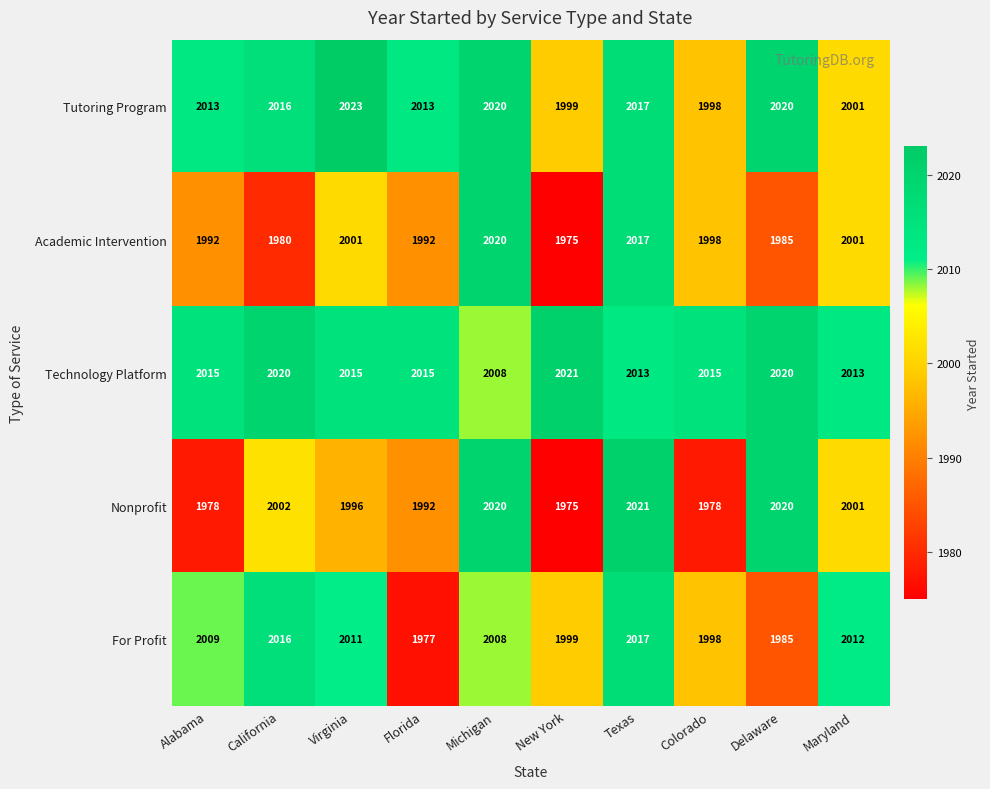

The value of Academic Intervention at Florida is 1992. True or false?

True